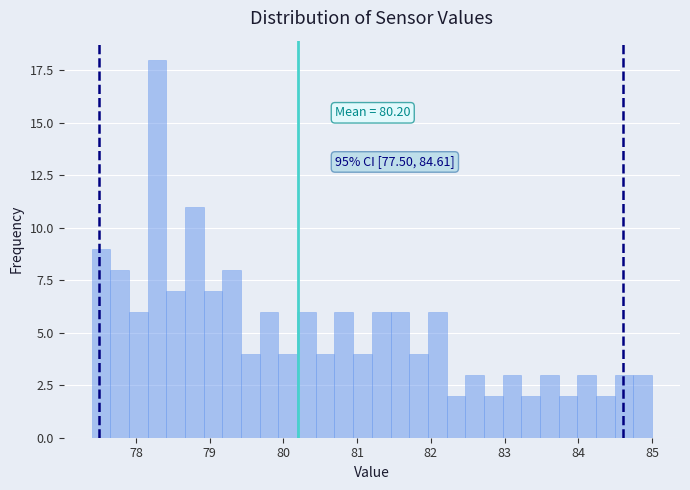

Around what value on the x-axis is the tallest bar? Give the approximate position of its centre, as read against the axis.

78.3